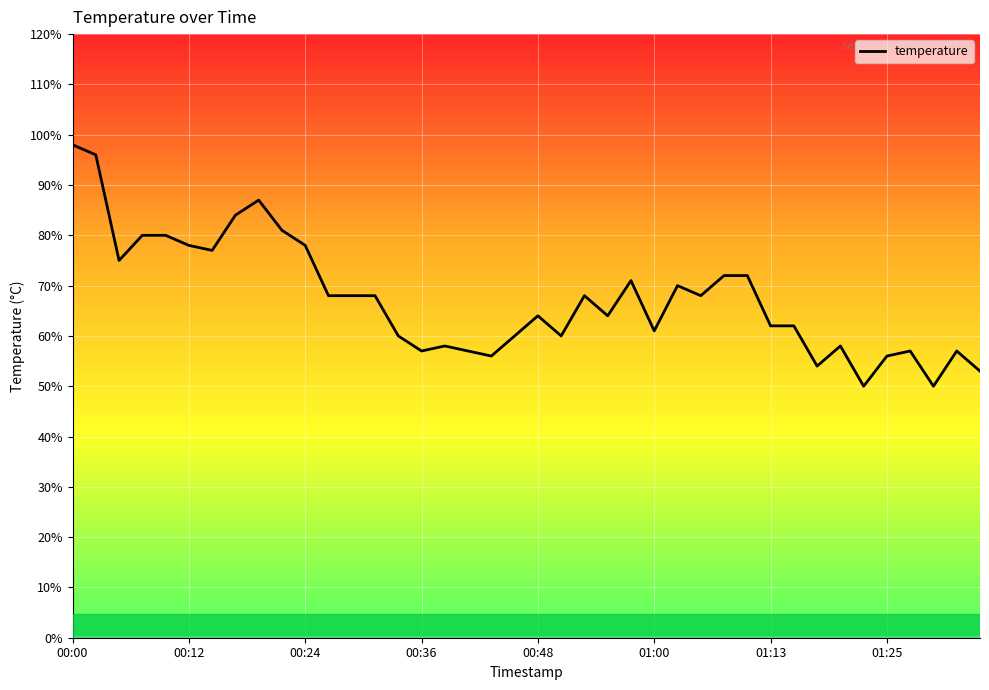

Is this an area chart (filled region under the line)?

No